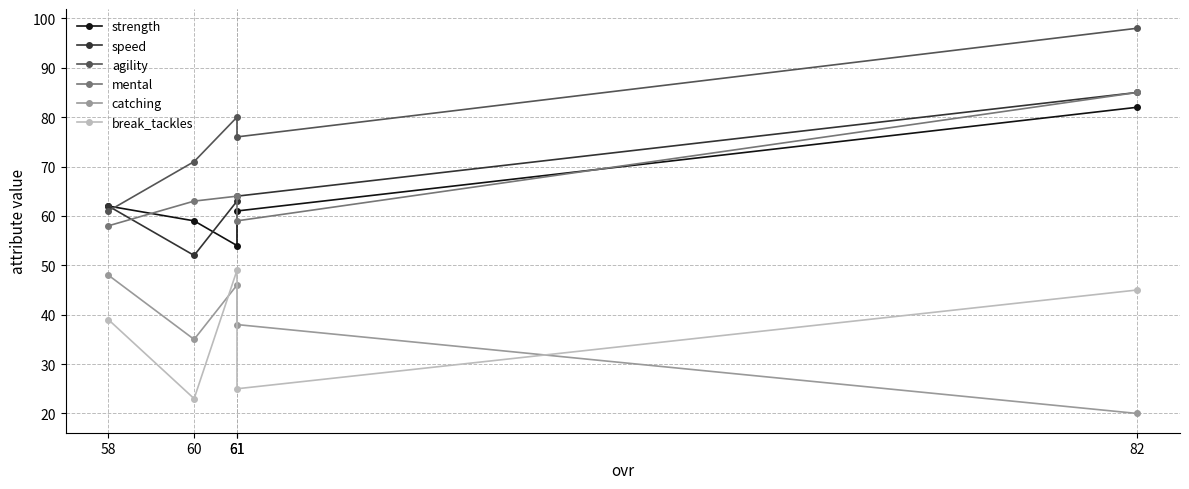

List the series in order of their peak value, highest first.

agility, speed, mental, strength, break_tackles, catching